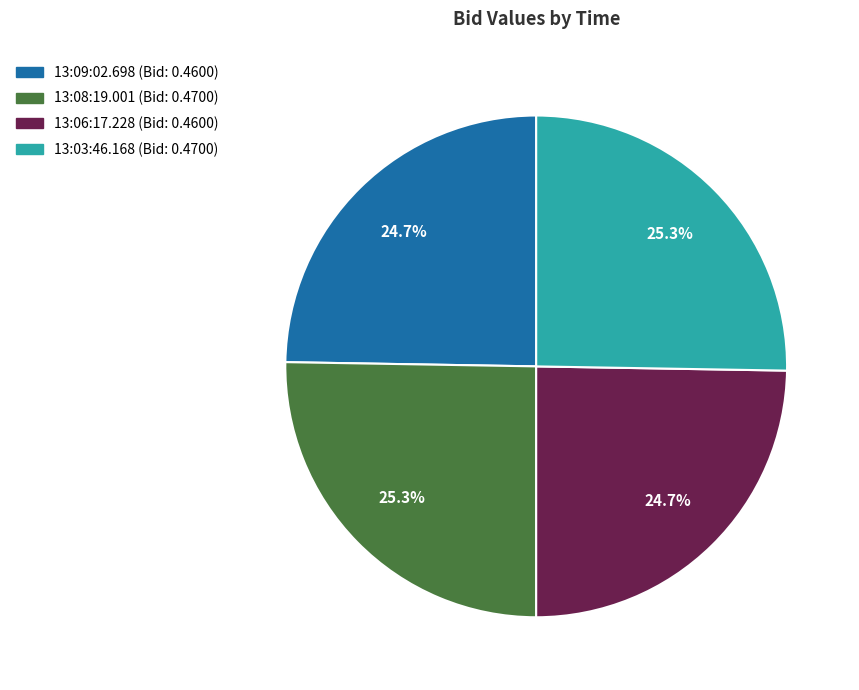

How many segments does this pie chart have?

4